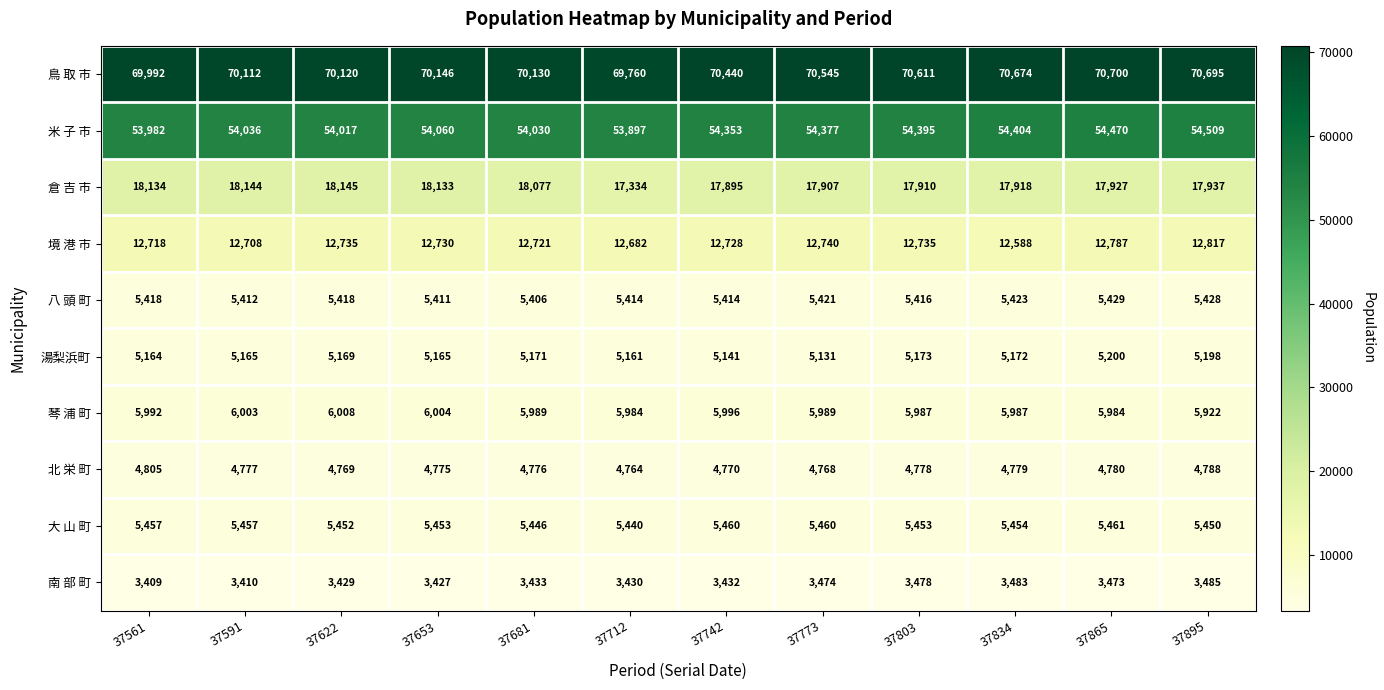

Is it true that 米 子 市 equals 23527 at 37591?

False